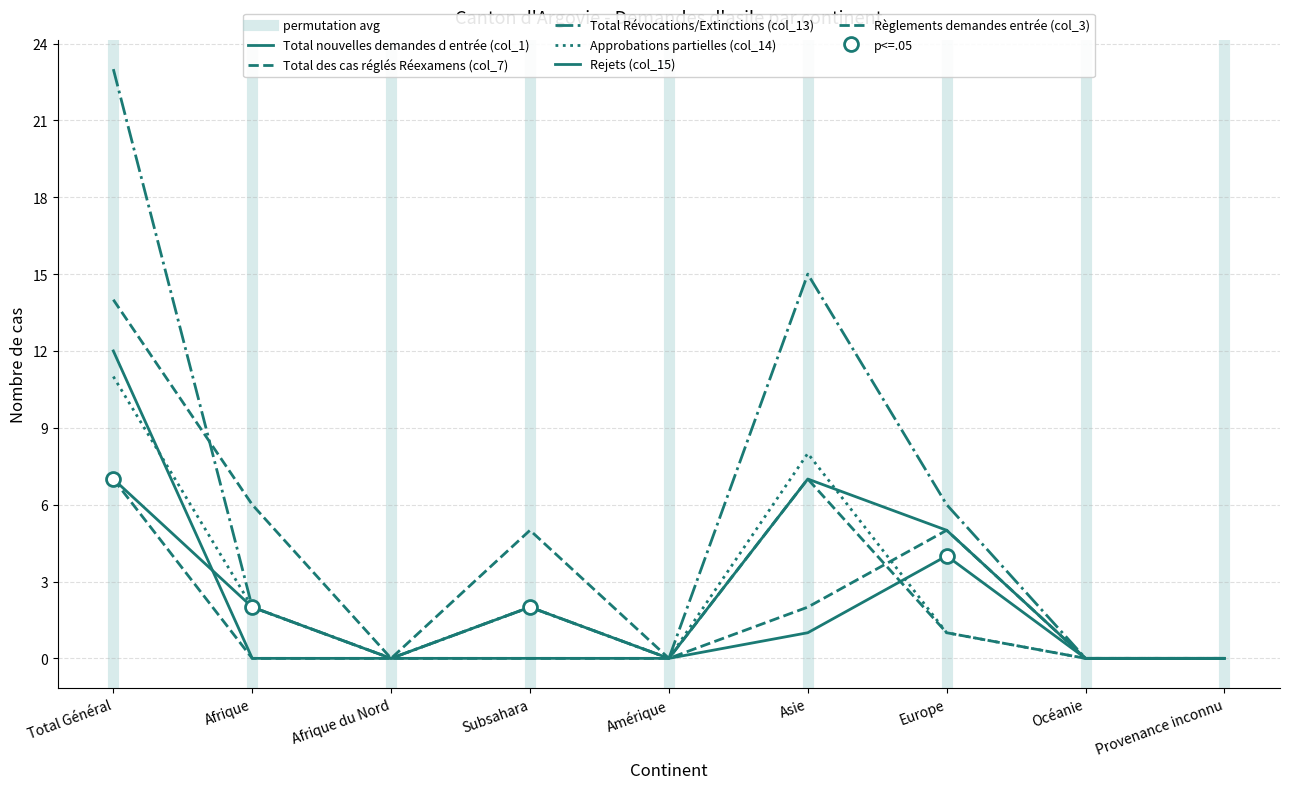

In Total nouvelles demandes d entrée (col_1), how many points are lower than both neighbors (excluding endpoints)?

2